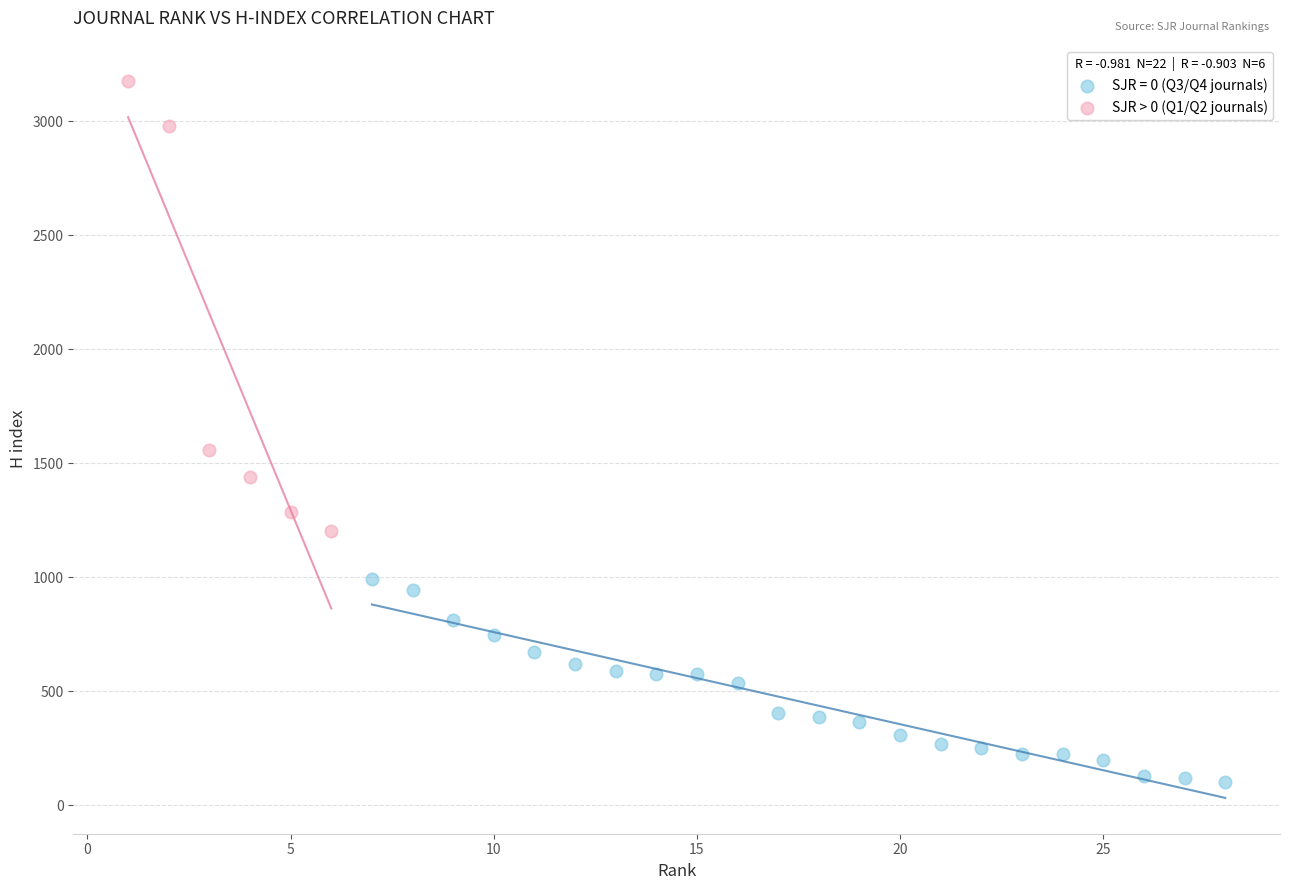

Which series has the widest spread of Y values?

SJR > 0 (Q1/Q2 journals)